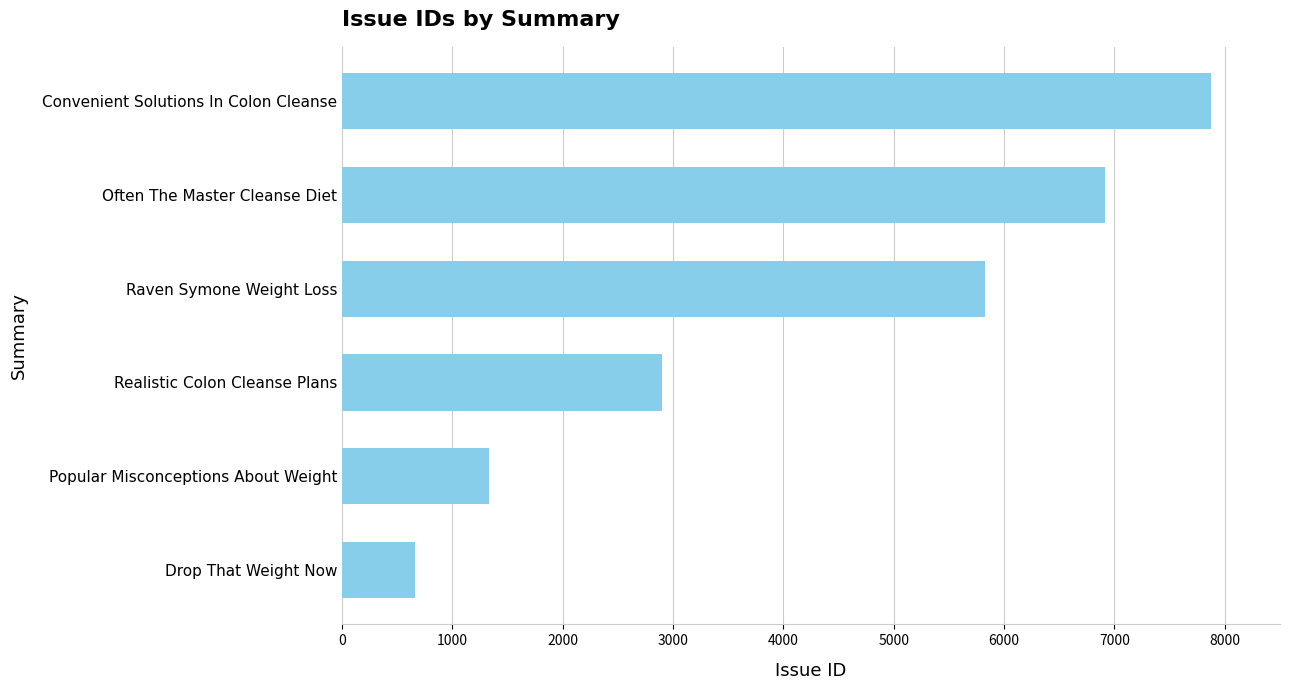

How many series are shown in this chart?

1